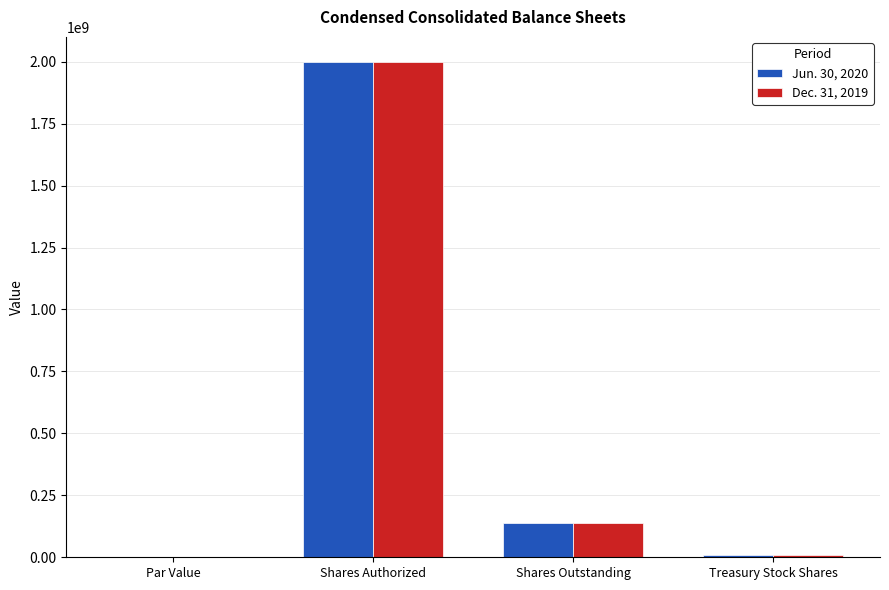

Which category has the highest value across all series?

Shares Authorized